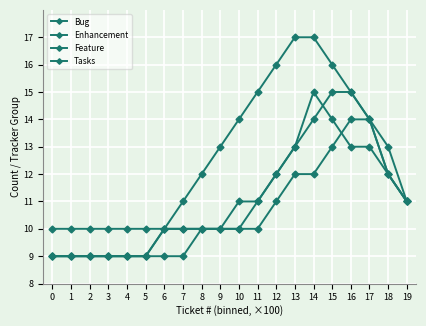

True or false: Enhancement and Tasks cross at least once.

False